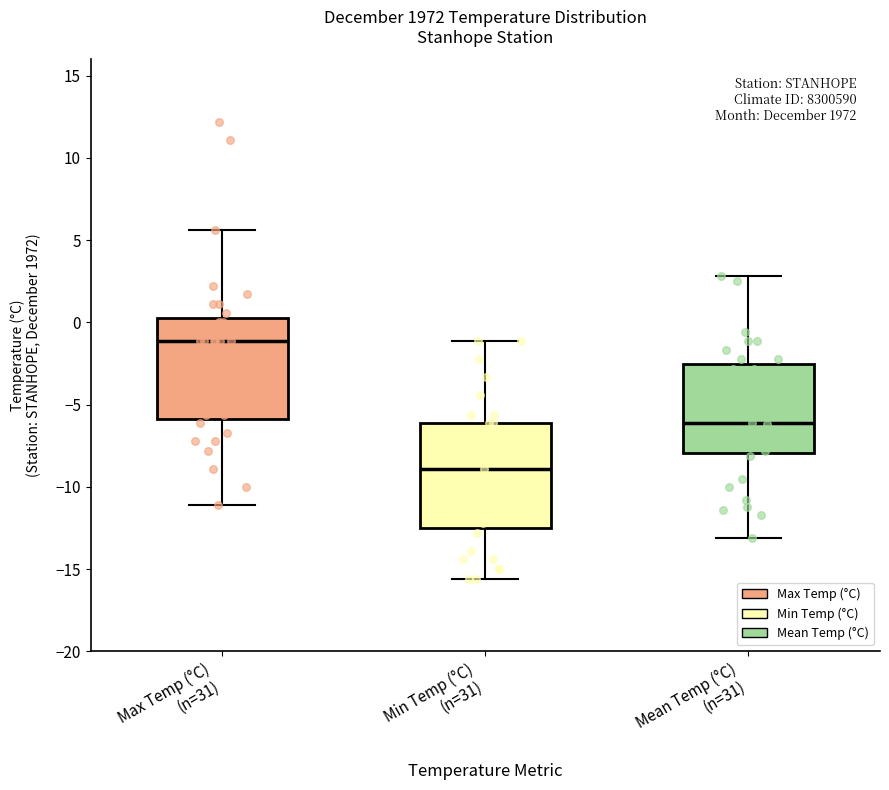

Which box's median line is the lowest?

Min Temp (°C) (n=31)